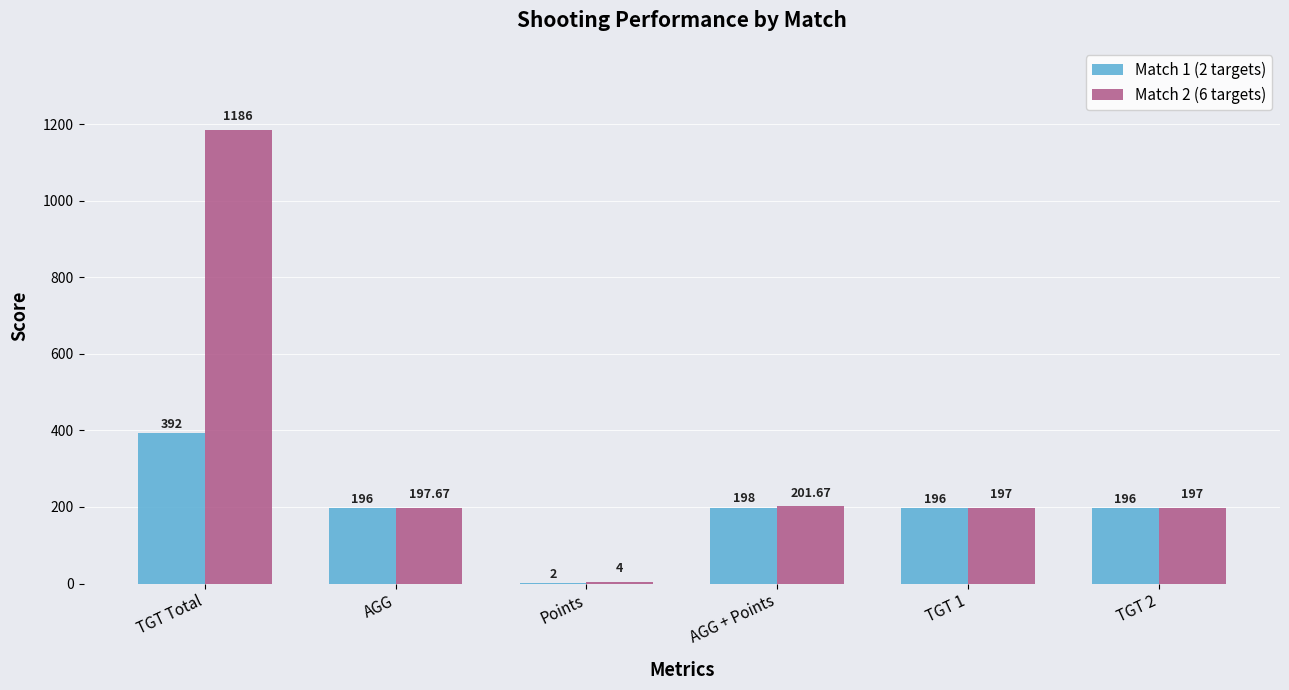

Which category has the highest value in the Match 2 (6 targets) series?

TGT Total